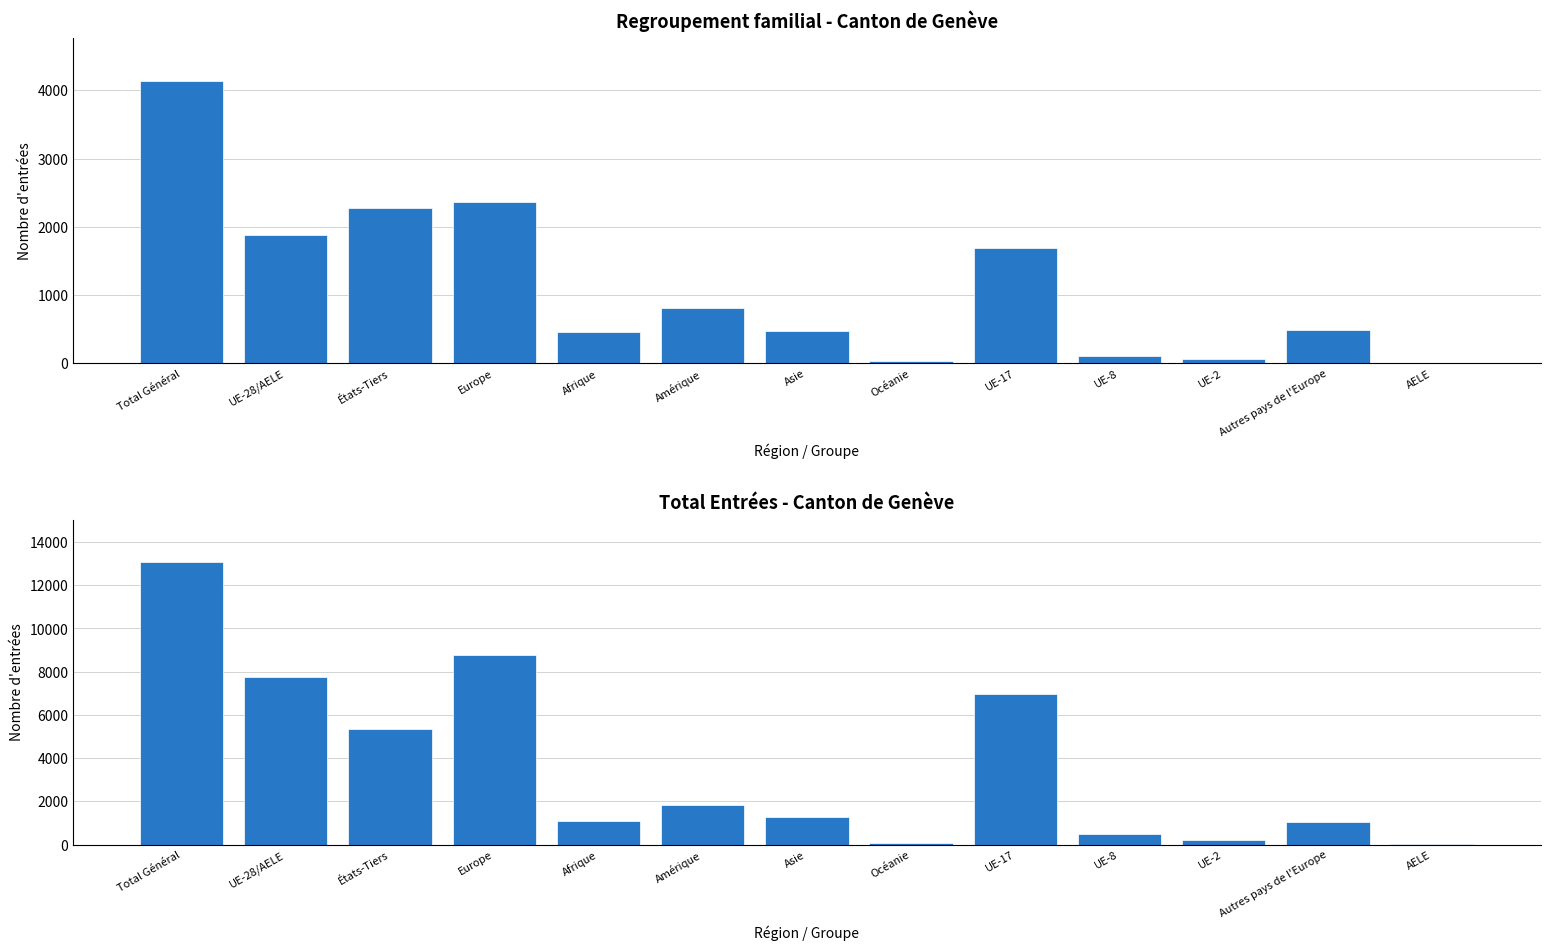

What are all the series names shown in the legend?

Regroupement familial, Total Entrées